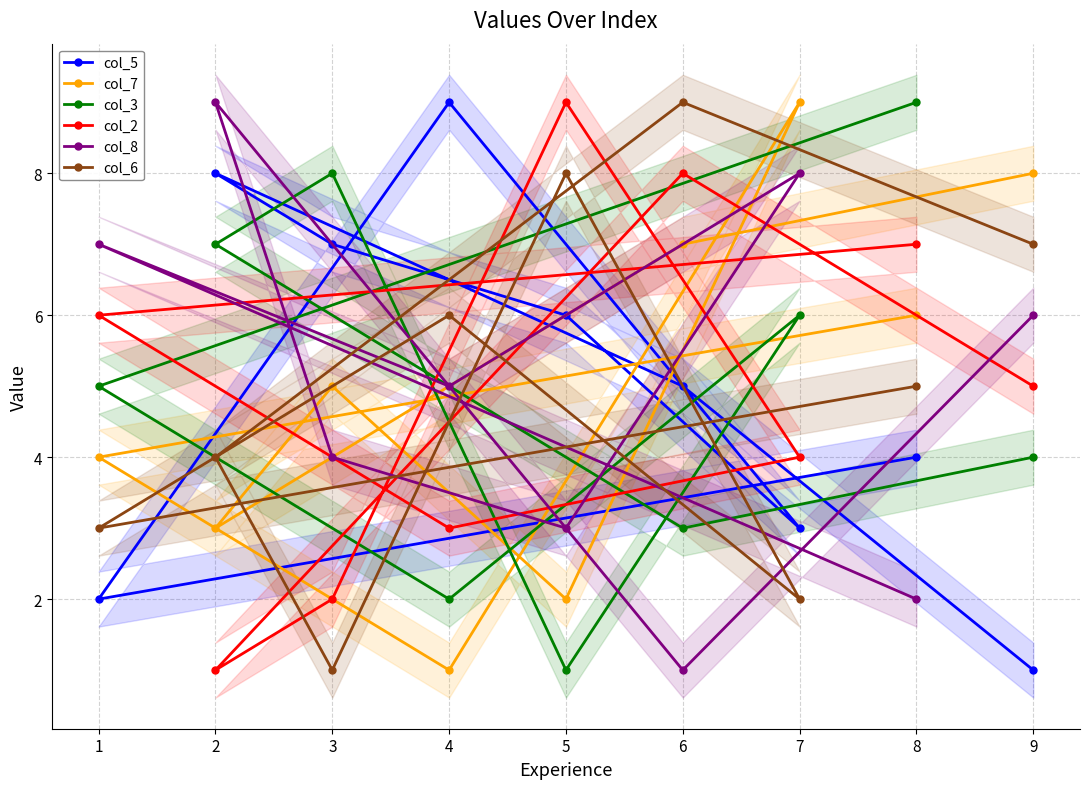

True or false: col_5 has more than 2 interior local peaks.

False